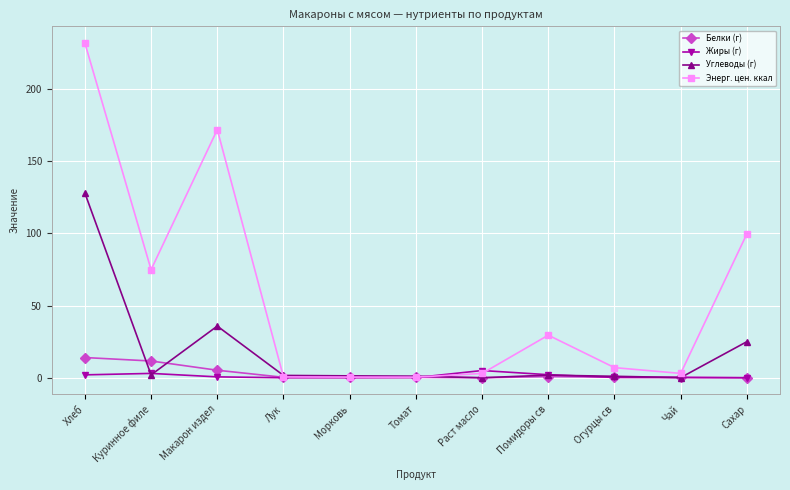

What is the maximum value for Углеводы (г)?

128.0